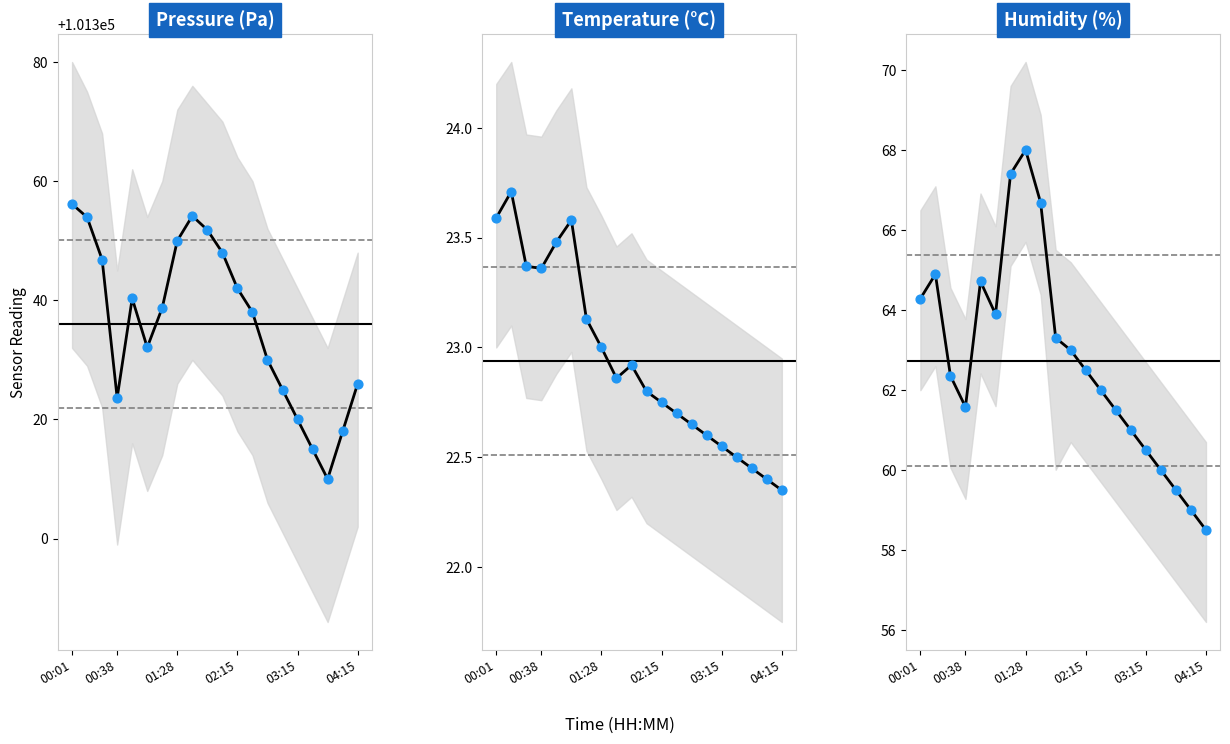

At which category is the sum across all series the highest?

00:01